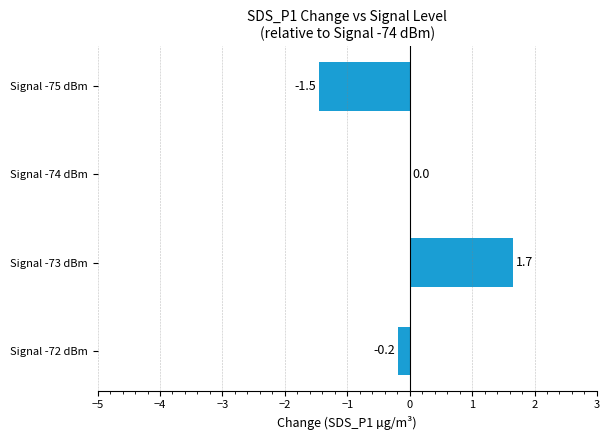

Where is the data nearest to the value 0?

Signal -74 dBm